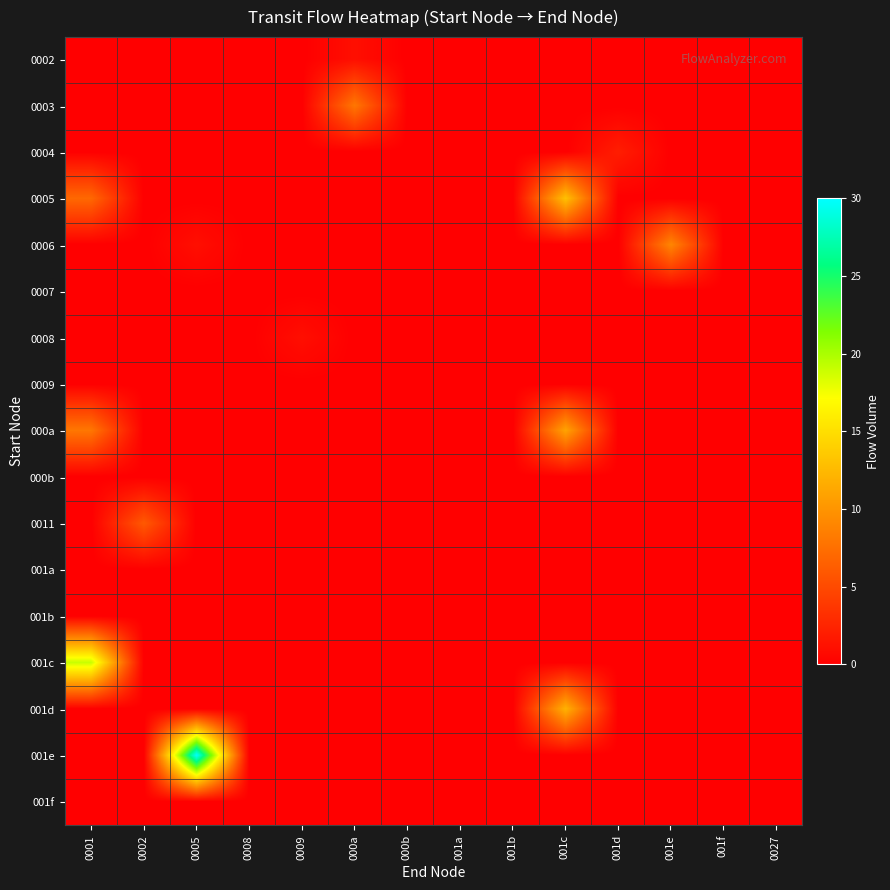

Reading right to left, list all the values displayed in this chart.

0002: 0027=0	001f=0	001e=0	001d=0	001c=0	001b=0	001a=0	000b=0	000a=1	0009=0	0008=0	0005=0	0002=0	0001=0
0003: 0027=0	001f=0	001e=0	001d=0	001c=0	001b=0	001a=0	000b=0	000a=8	0009=0	0008=0	0005=0	0002=0	0001=0
0004: 0027=0	001f=0	001e=0	001d=2	001c=0	001b=0	001a=0	000b=0	000a=0	0009=0	0008=0	0005=0	0002=0	0001=0
0005: 0027=0	001f=0	001e=0	001d=0	001c=13	001b=0	001a=0	000b=0	000a=0	0009=0	0008=0	0005=0	0002=0	0001=7
0006: 0027=0	001f=0	001e=9	001d=0	001c=0	001b=0	001a=0	000b=0	000a=0	0009=0	0008=0	0005=1	0002=0	0001=0
0007: 0027=0	001f=0	001e=0	001d=0	001c=0	001b=0	001a=0	000b=0	000a=0	0009=0	0008=0	0005=0	0002=0	0001=0
0008: 0027=0	001f=0	001e=0	001d=0	001c=0	001b=0	001a=0	000b=0	000a=0	0009=1	0008=0	0005=0	0002=0	0001=0
0009: 0027=0	001f=0	001e=0	001d=0	001c=0	001b=0	001a=0	000b=0	000a=0	0009=0	0008=0	0005=0	0002=0	0001=0
000a: 0027=0	001f=0	001e=0	001d=0	001c=11	001b=0	001a=0	000b=0	000a=0	0009=0	0008=0	0005=0	0002=0	0001=8
000b: 0027=0	001f=0	001e=0	001d=0	001c=0	001b=0	001a=0	000b=0	000a=0	0009=0	0008=0	0005=0	0002=0	0001=0
0011: 0027=0	001f=0	001e=0	001d=0	001c=0	001b=0	001a=0	000b=0	000a=0	0009=0	0008=0	0005=0	0002=6	0001=0
001a: 0027=0	001f=0	001e=0	001d=0	001c=0	001b=0	001a=0	000b=0	000a=0	0009=0	0008=0	0005=0	0002=0	0001=0
001b: 0027=0	001f=0	001e=0	001d=0	001c=0	001b=0	001a=0	000b=0	000a=0	0009=0	0008=0	0005=0	0002=0	0001=0
001c: 0027=0	001f=0	001e=0	001d=0	001c=0	001b=0	001a=0	000b=0	000a=0	0009=0	0008=0	0005=0	0002=0	0001=19
001d: 0027=0	001f=0	001e=0	001d=0	001c=12	001b=0	001a=0	000b=0	000a=0	0009=0	0008=0	0005=0	0002=0	0001=0
001e: 0027=0	001f=0	001e=0	001d=0	001c=0	001b=0	001a=0	000b=0	000a=0	0009=0	0008=0	0005=30	0002=0	0001=0
001f: 0027=0	001f=0	001e=0	001d=0	001c=0	001b=0	001a=0	000b=0	000a=0	0009=0	0008=0	0005=0	0002=0	0001=0